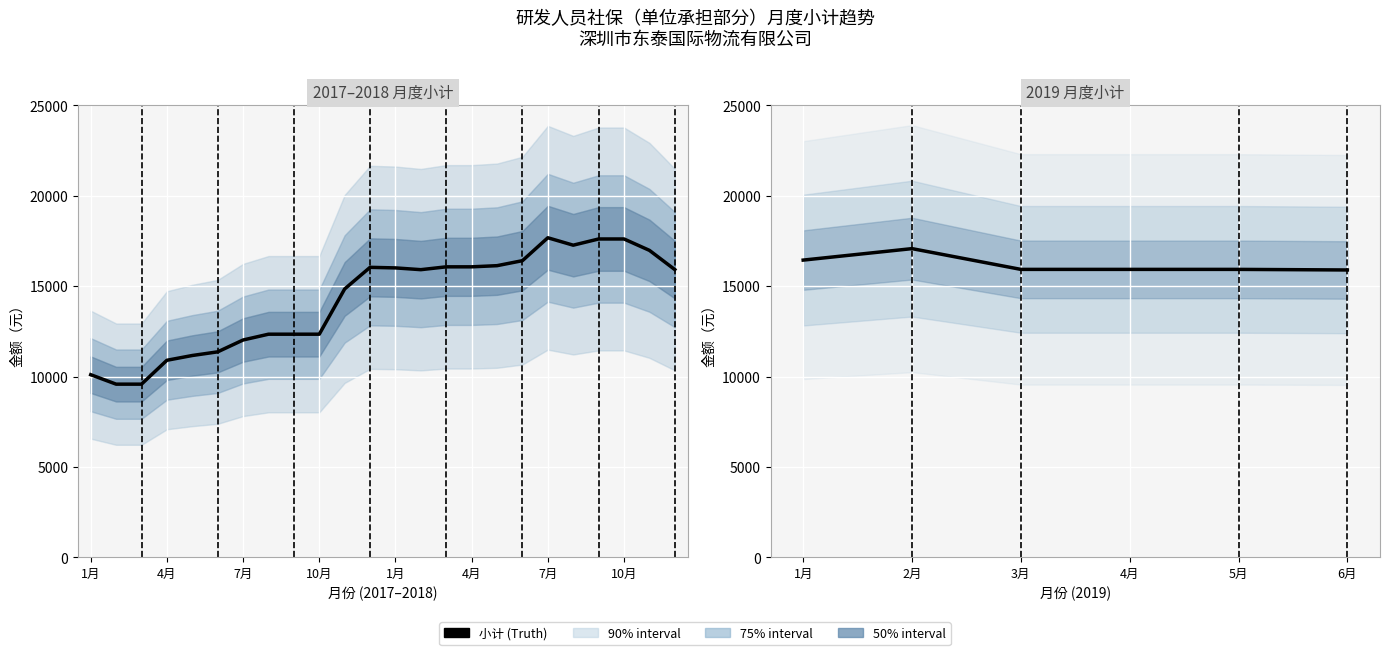

How many points are higher than both their immediate neighbors (excluding endpoints)?

1